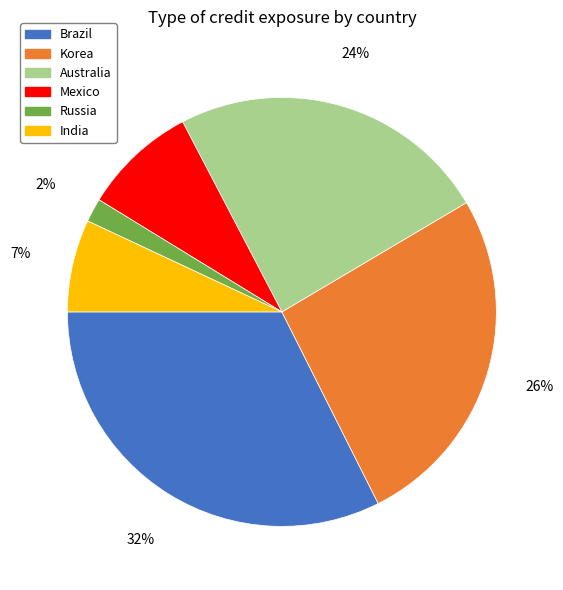

How many segments does this pie chart have?

6